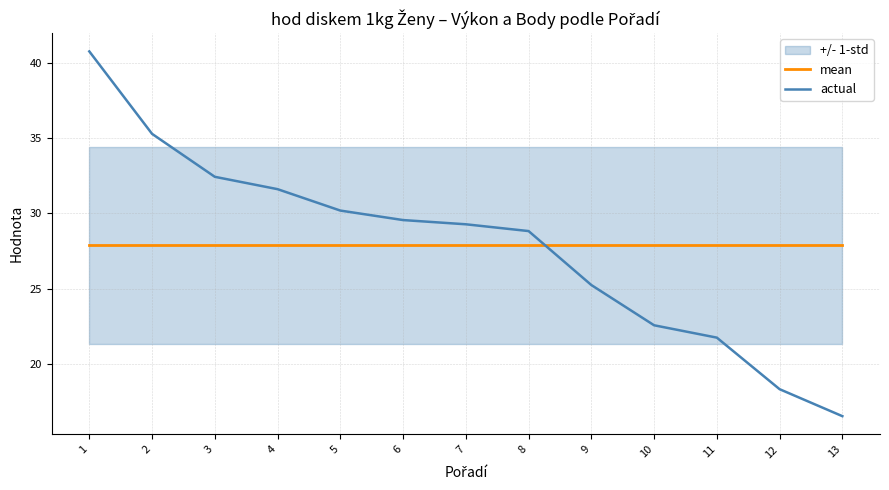

Where do actual and mean first cross each other?

8 and 9